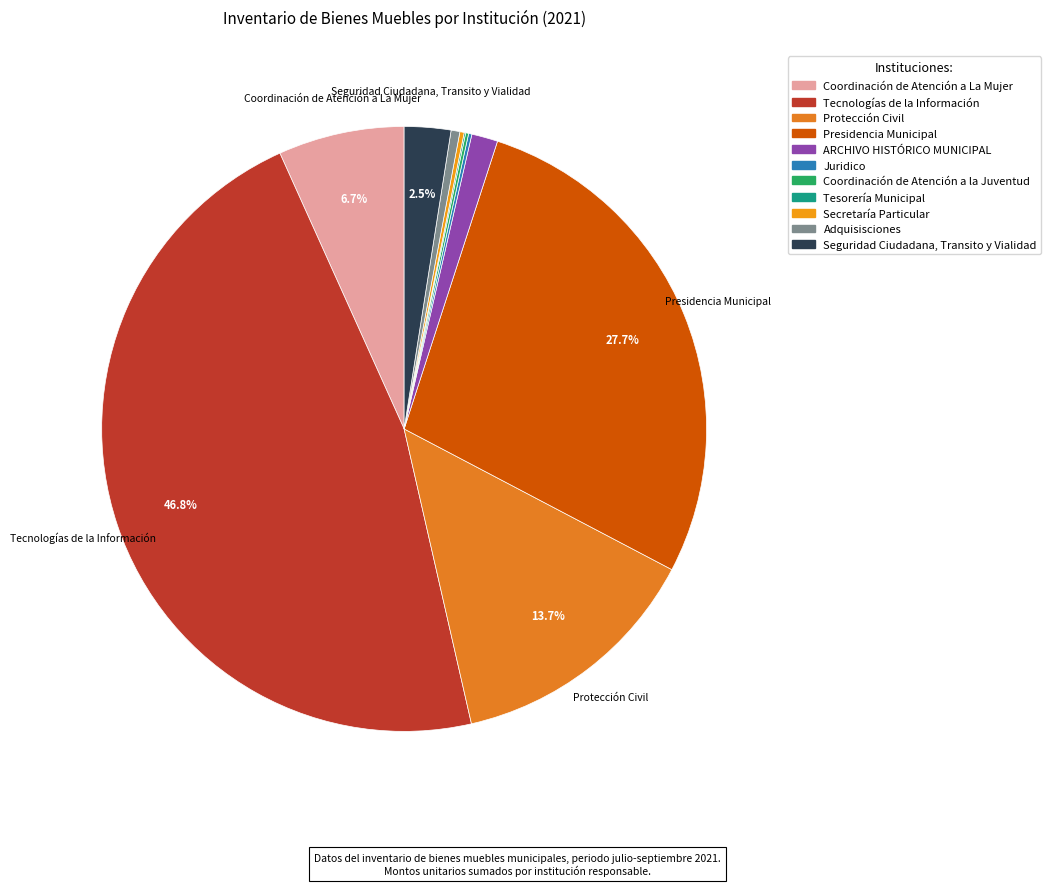

How many slices are in this pie chart?

11